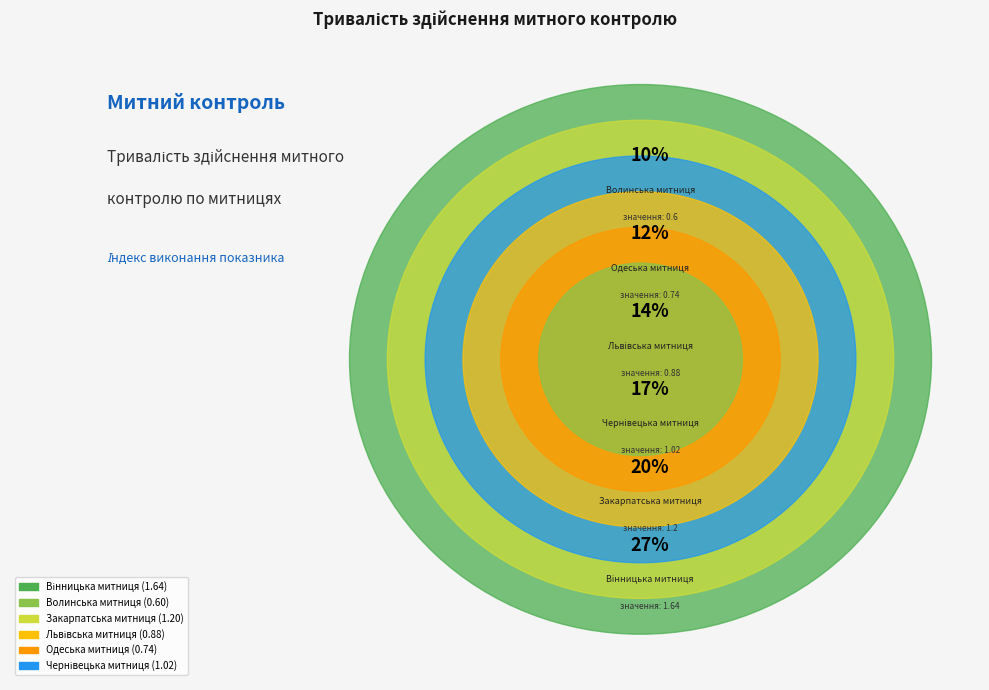

Approximately how many times larger is the value at Одеська митниця compared to Чернівецька митниця?

0.7